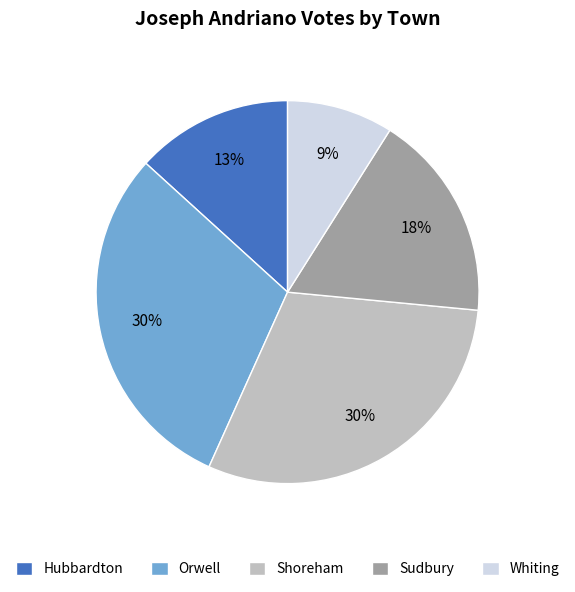

Does Sudbury represent more than half of the total?

No